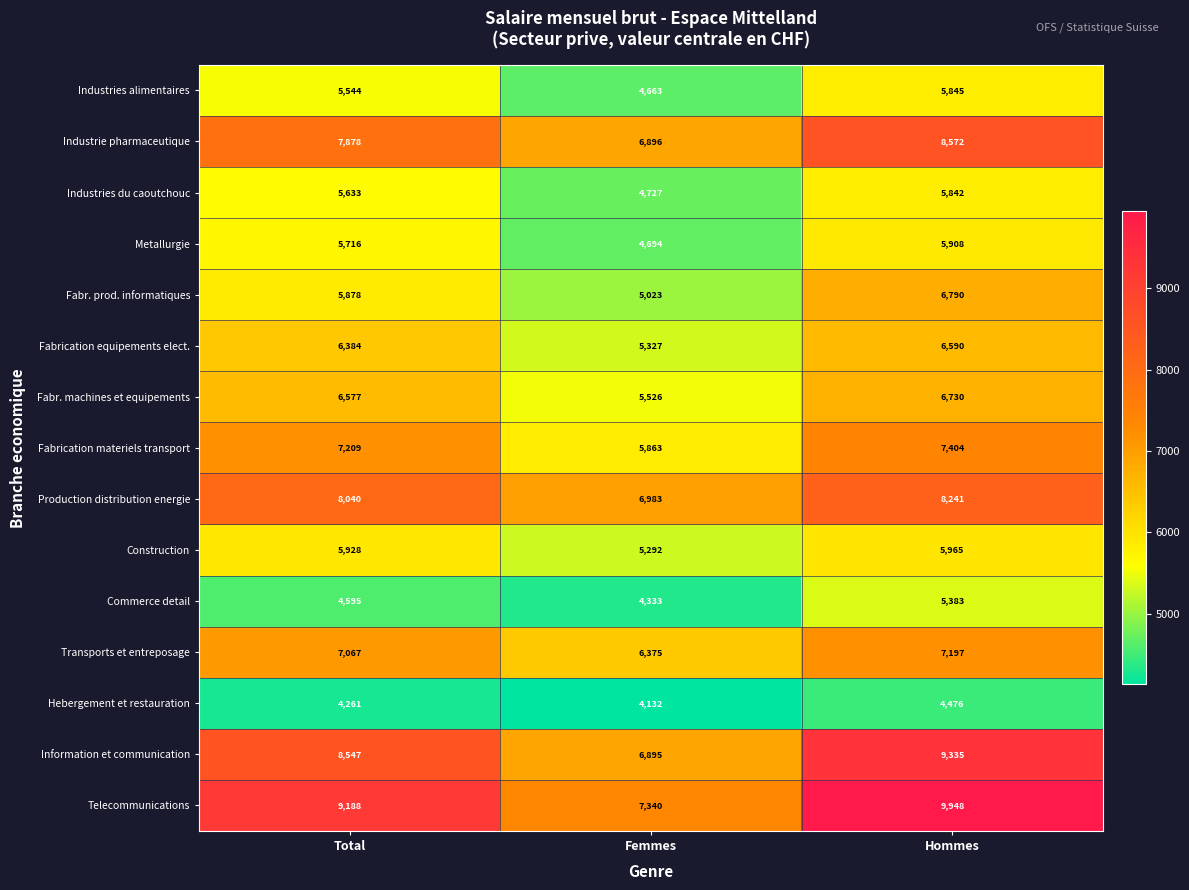

How many series are shown in this chart?

15